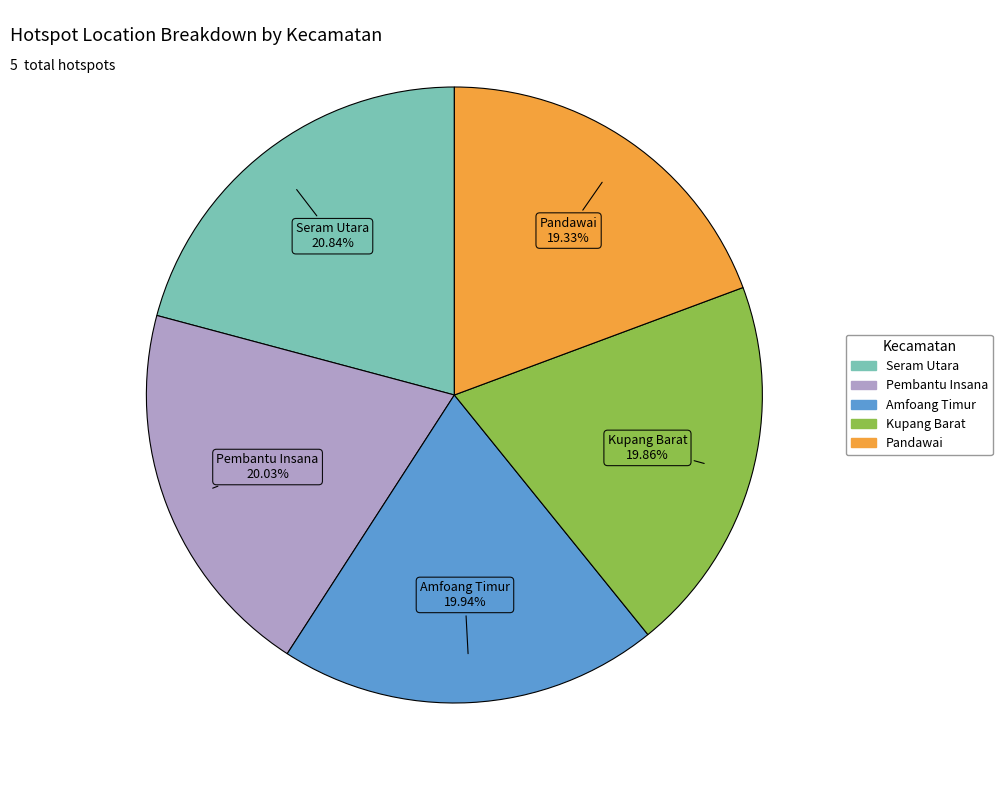

What is the largest slice in the pie chart?

Seram Utara